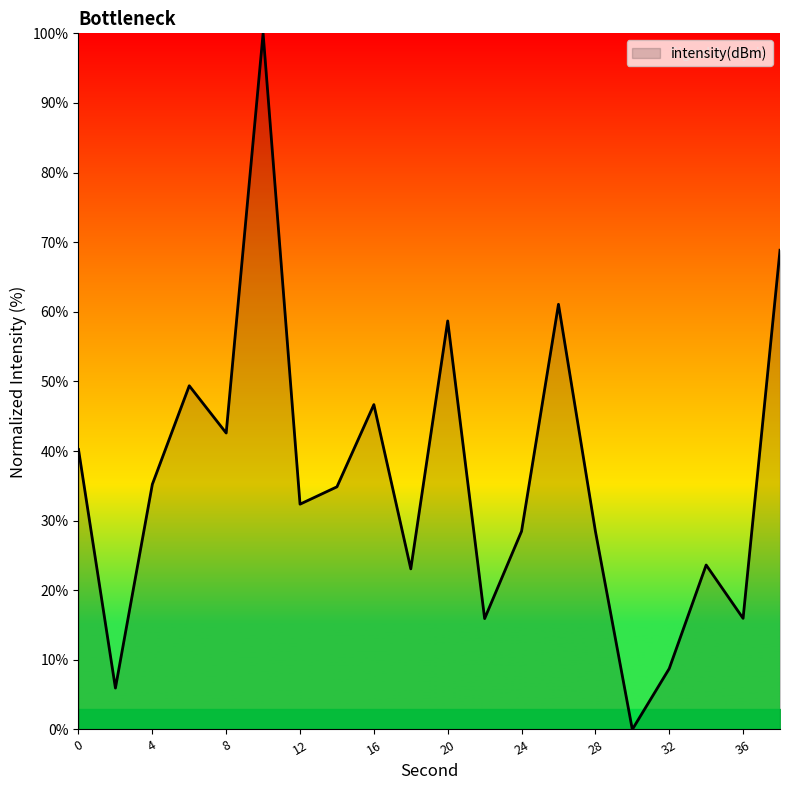

What is the greatest value displayed?

100.0